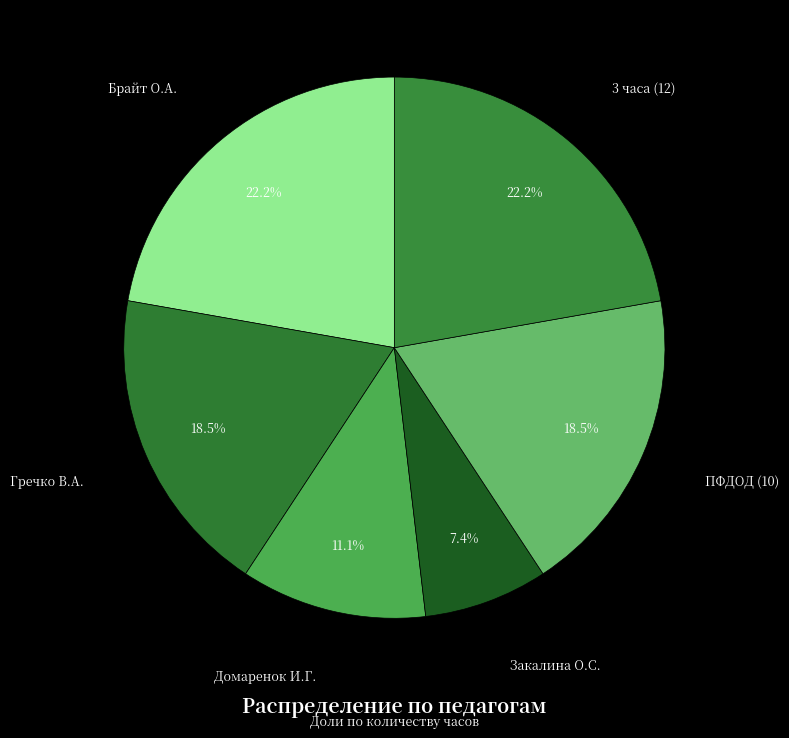

Which slice is the smallest?

Закалина О.С.